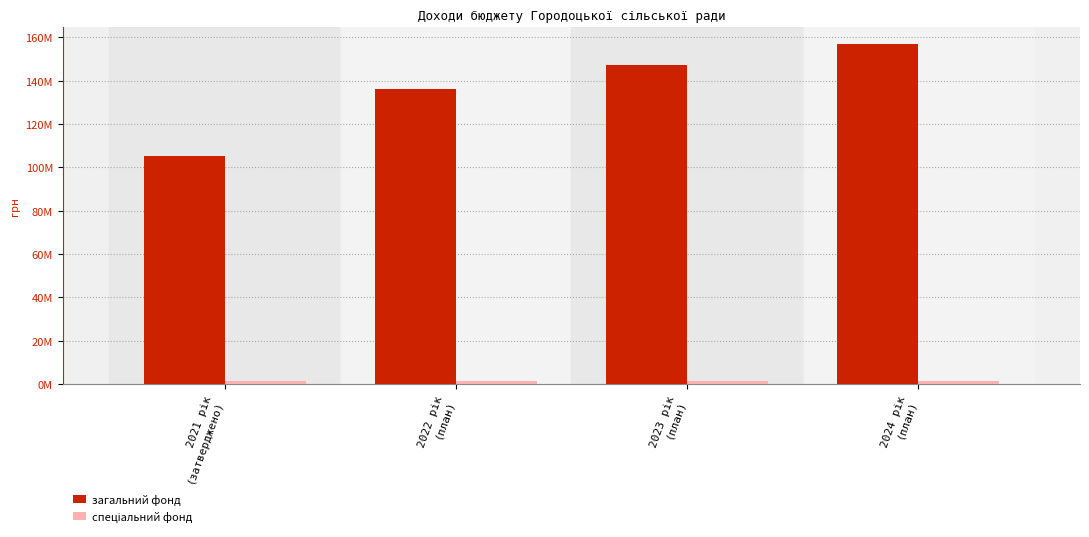

The спеціальний фонд series shows 2082432 at 2021 рік
(затверджено). True or false?

False